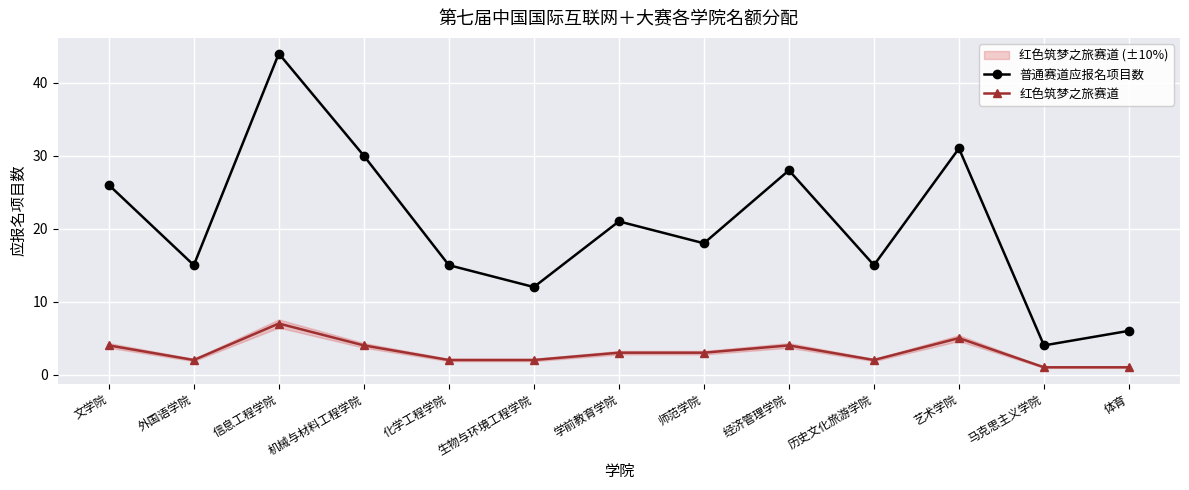

Which series has the widest spread of values?

普通赛道应报名项目数